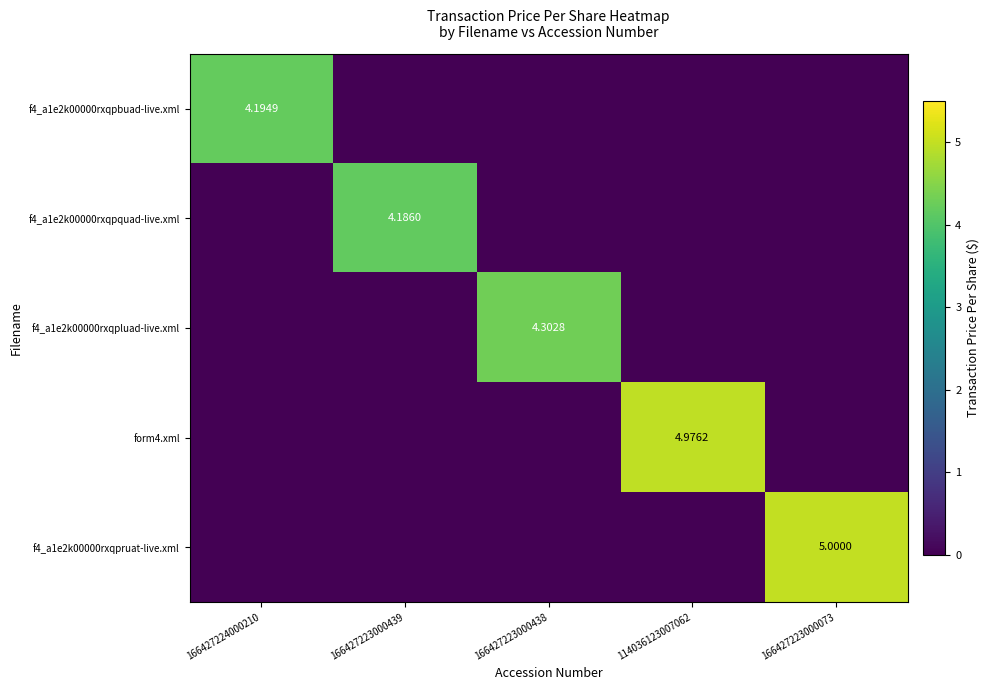

List the series in order of their peak value, highest first.

f4_a1e2k00000rxqpruat-live.xml, form4.xml, f4_a1e2k00000rxqpluad-live.xml, f4_a1e2k00000rxqpbuad-live.xml, f4_a1e2k00000rxqpquad-live.xml